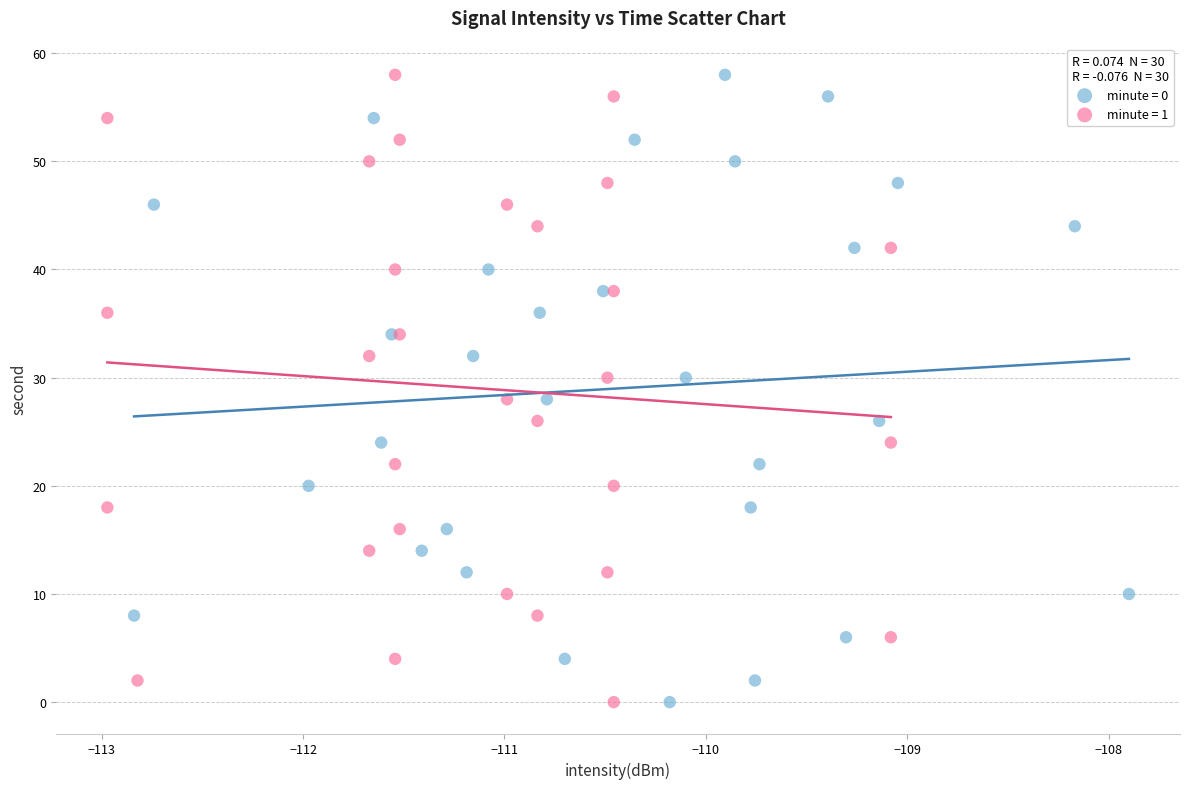

What are all the series names shown in the legend?

minute = 0, minute = 1